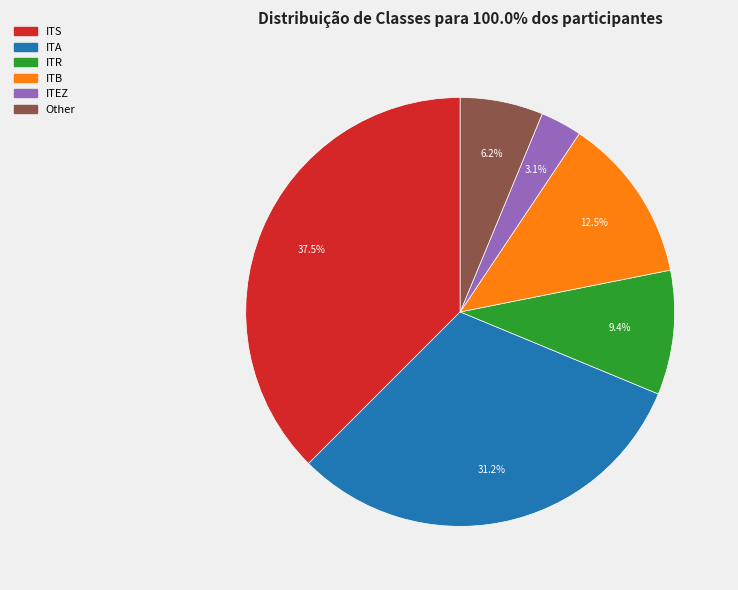

To the nearest percent, what is the difference between the ITB and Other slice percentages?

6%